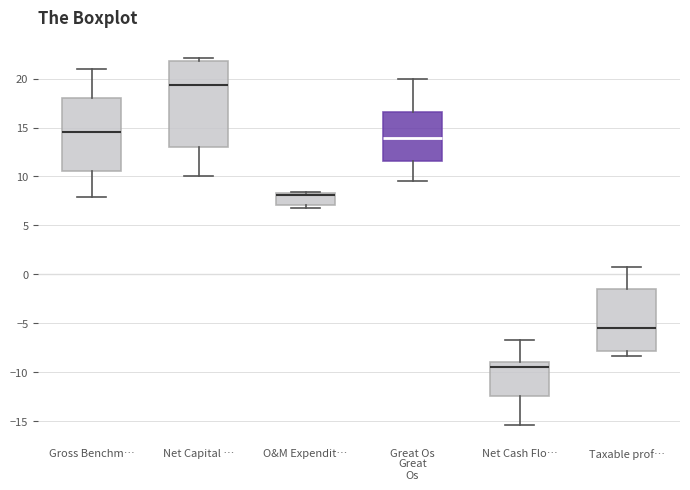

Which box is the tallest, from its lower edge to its upper edge?

Net Capital …